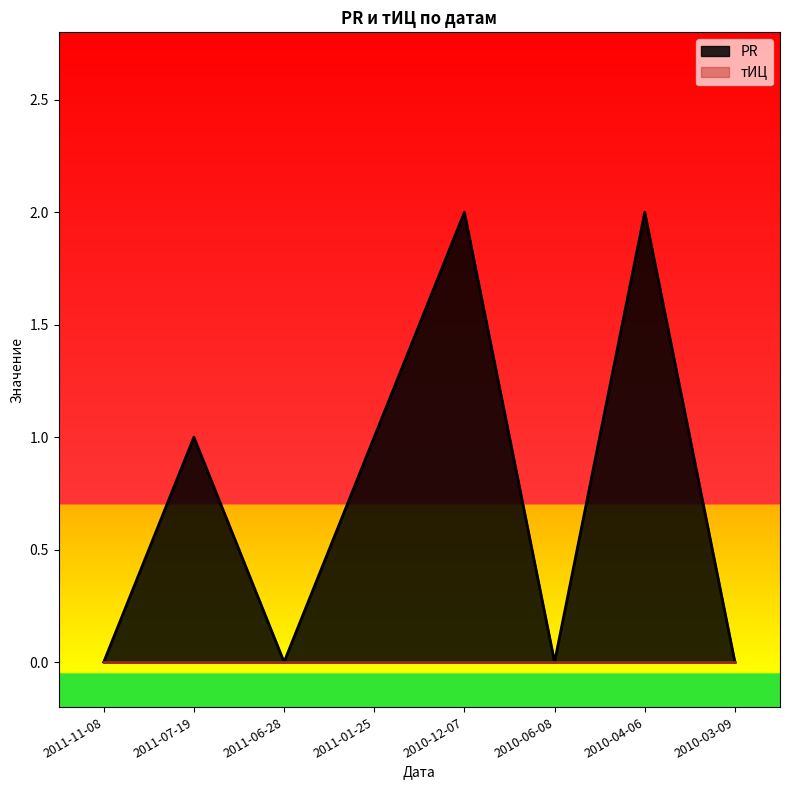

What is the approximate value at 2010-04-06?

2